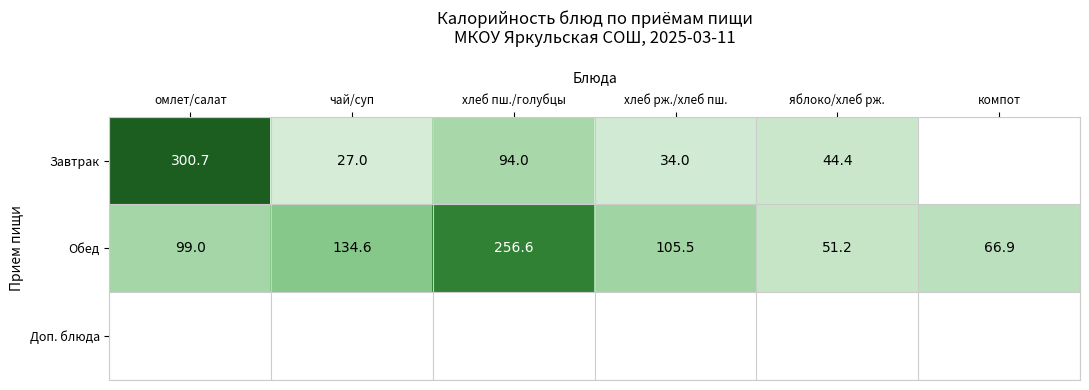

What is the spread (max minus min) of values at чай/суп?

107.6